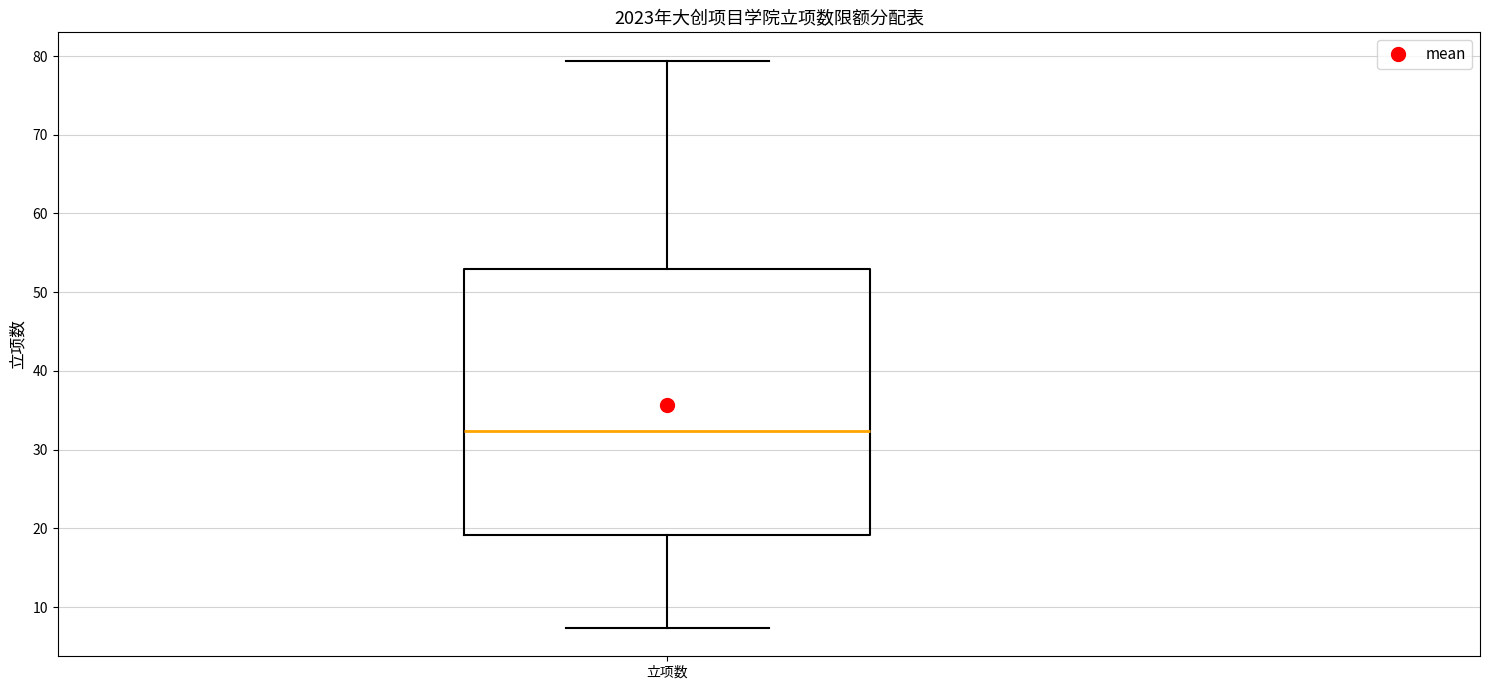

Read this box plot against the y-axis: the position of the median line, the range covered by the box, and the ends of both whiskers. The values are not printed on the chart, so give them approximately, as read against the axis.

median 32, box 19 to 53, whiskers 7 to 79